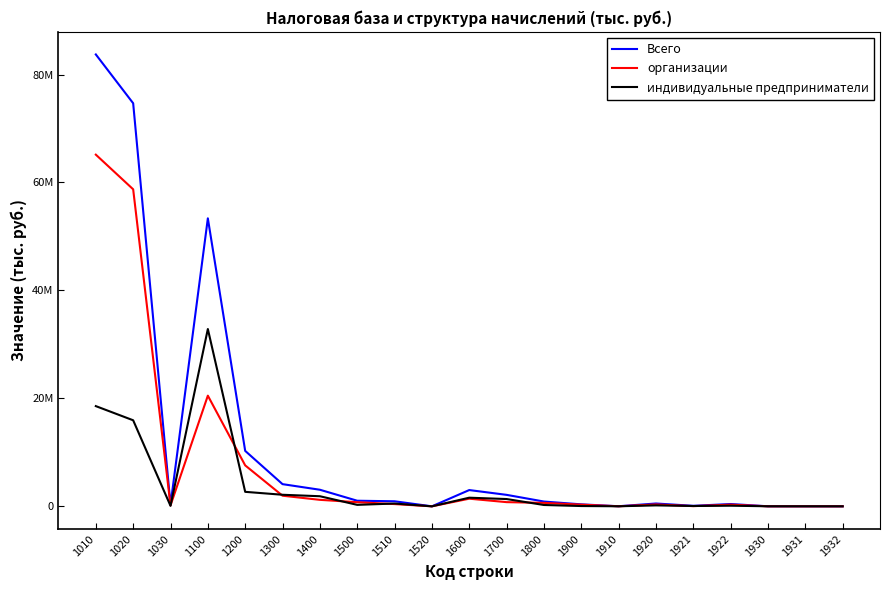

Reading right to left, what are all the values shown in this chart?

Всего: 1932=3265	1931=6800	1930=10065	1922=427081	1921=96553	1920=523634	1910=17093	1900=365615	1800=887746	1700=2126249	1600=3013995	1520=0	1510=936351	1500=1036889	1400=3073188	1300=4110077	1200=10272262	1100=53355261	1030=260809	1020=74677601	1010=83720487
организации: 1932=0	1931=0	1930=0	1922=311328	1921=37040	1920=348368	1910=6968	1900=311541	1800=639019	1700=775851	1600=1414870	1520=0	1510=417315	1500=764650	1400=1202298	1300=1966948	1200=7586752	1100=20504892	1030=171275	1020=58734388	1010=65153986
индивидуальные предприниматели: 1932=3265	1931=6800	1930=10065	1922=115753	1921=59513	1920=175266	1910=10125	1900=54074	1800=248727	1700=1350398	1600=1599125	1520=0	1510=519036	1500=272239	1400=1870890	1300=2143129	1200=2685510	1100=32850369	1030=89534	1020=15943213	1010=18566501